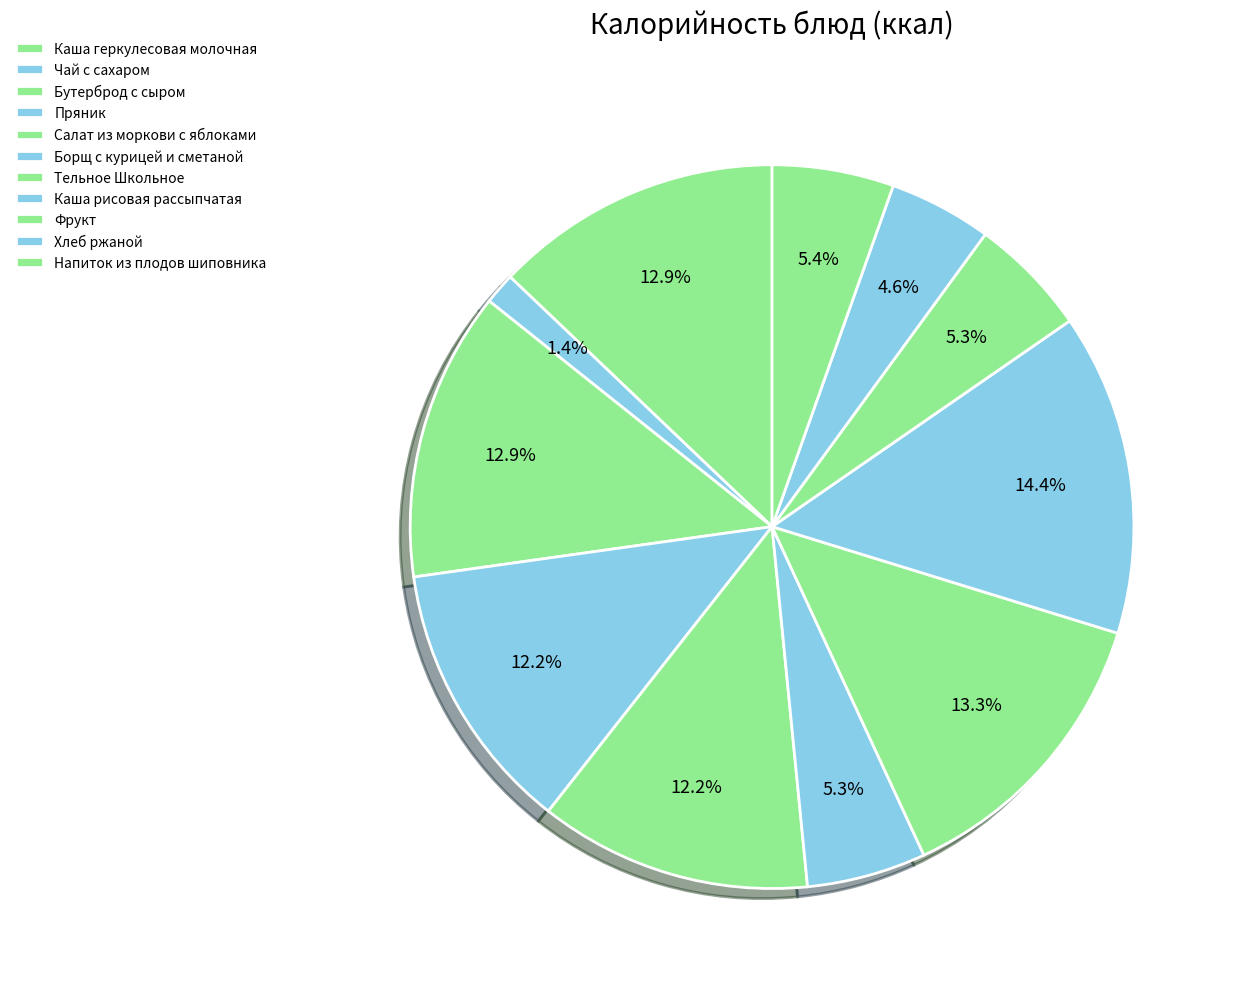

Rank the categories by value from lowest to highest.

Чай с сахаром, Хлеб ржаной, Борщ с курицей и сметаной, Фрукт, Напиток из плодов шиповника, Пряник, Салат из моркови с яблоками, Каша геркулесовая молочная, Бутерброд с сыром, Тельное Школьное, Каша рисовая рассыпчатая